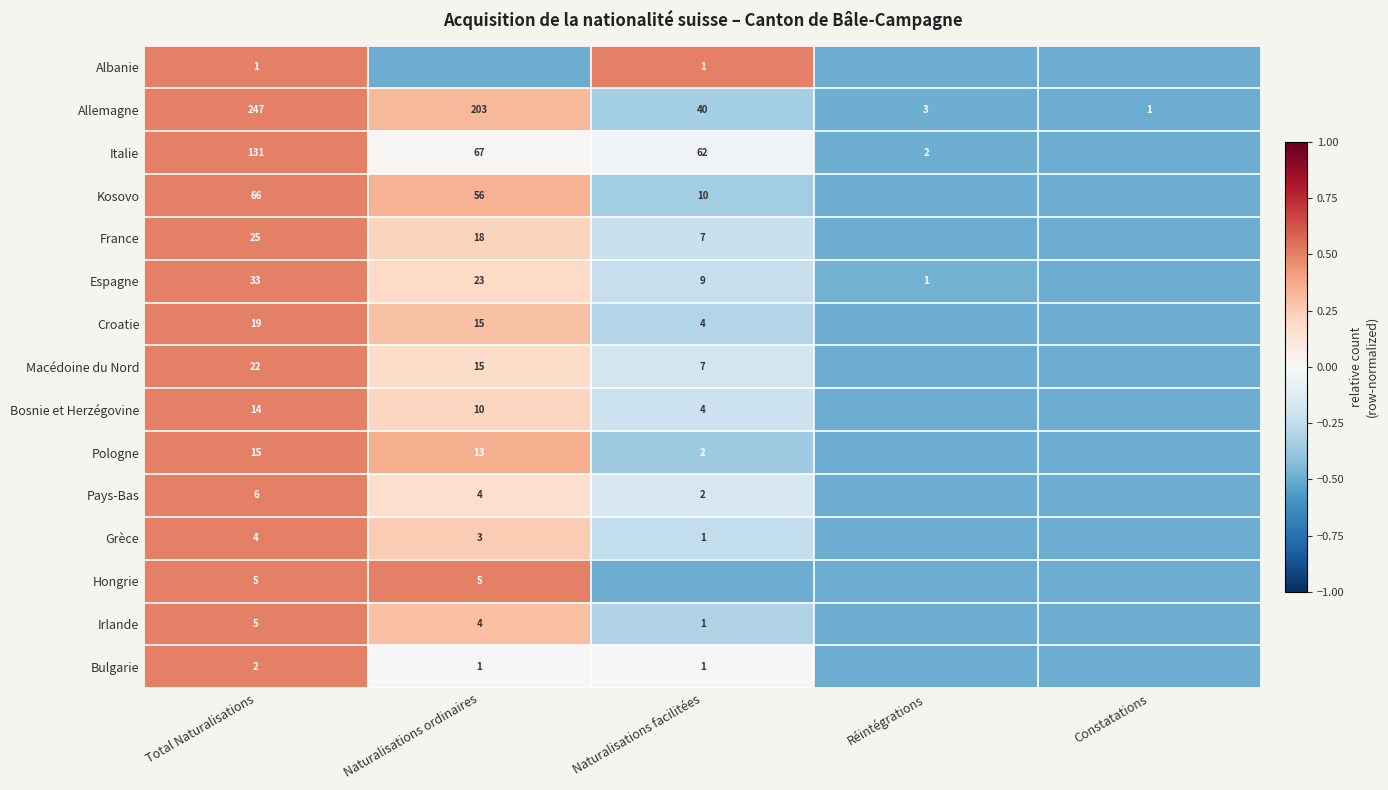

How many values in the Allemagne series are below 40?

2